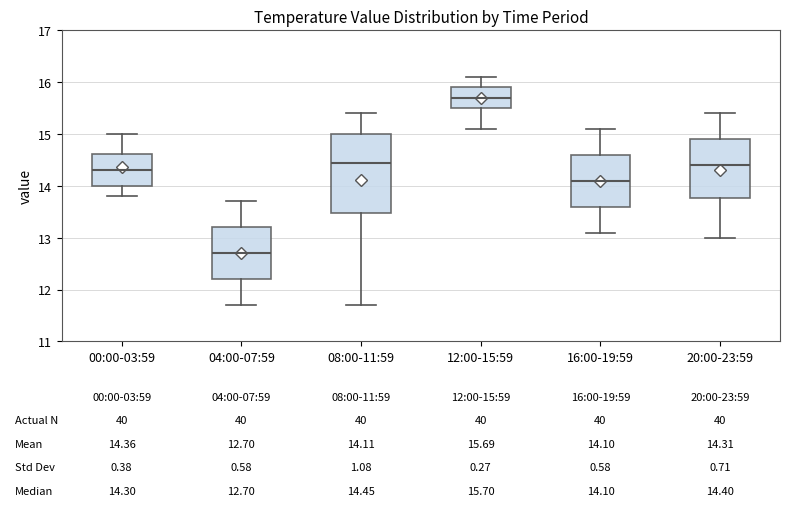

Which box is the tallest, from its lower edge to its upper edge?

08:00-11:59